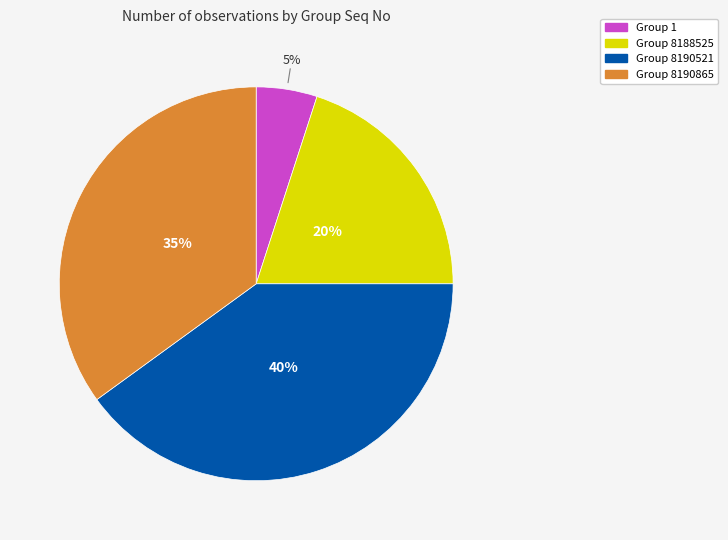

Is there any slice that represents more than half of the pie?

No